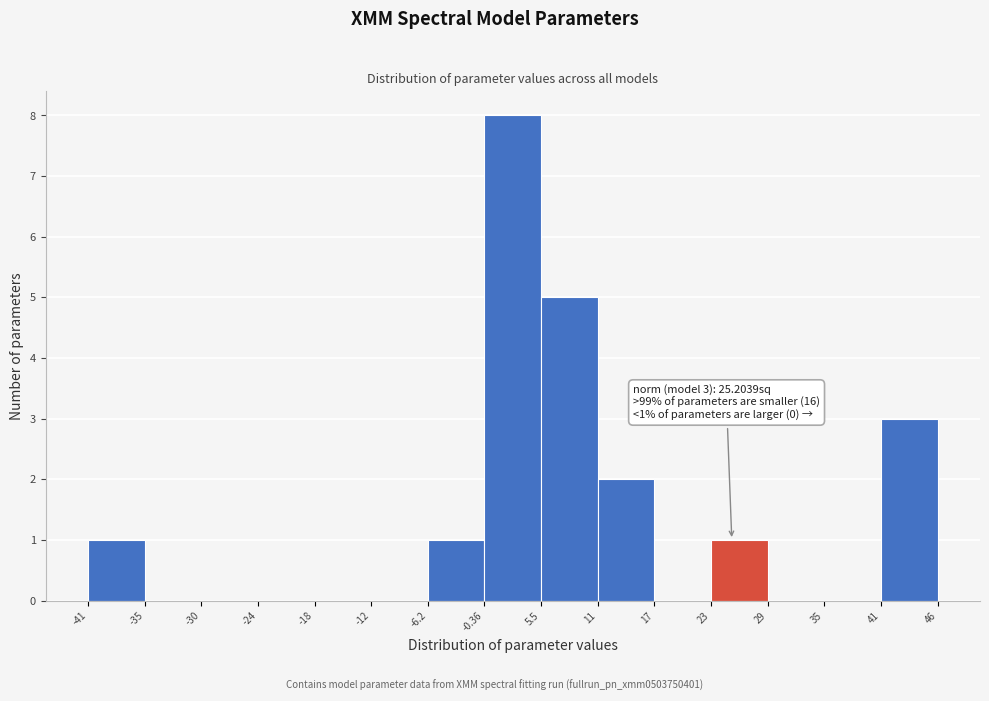

Which range on the x-axis has the tallest bar?

-0.36 to 5.5